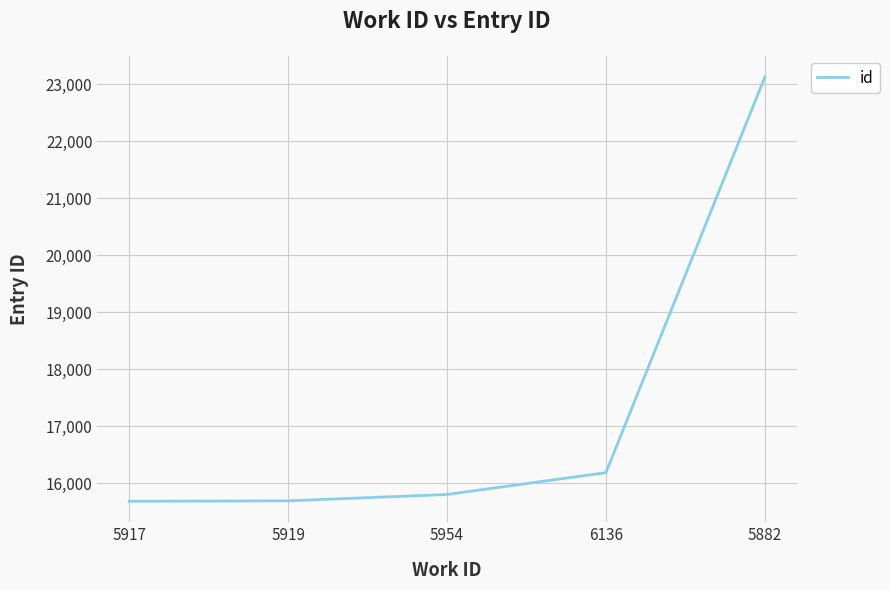

What is the difference between the values at 6136 and 5919?

495